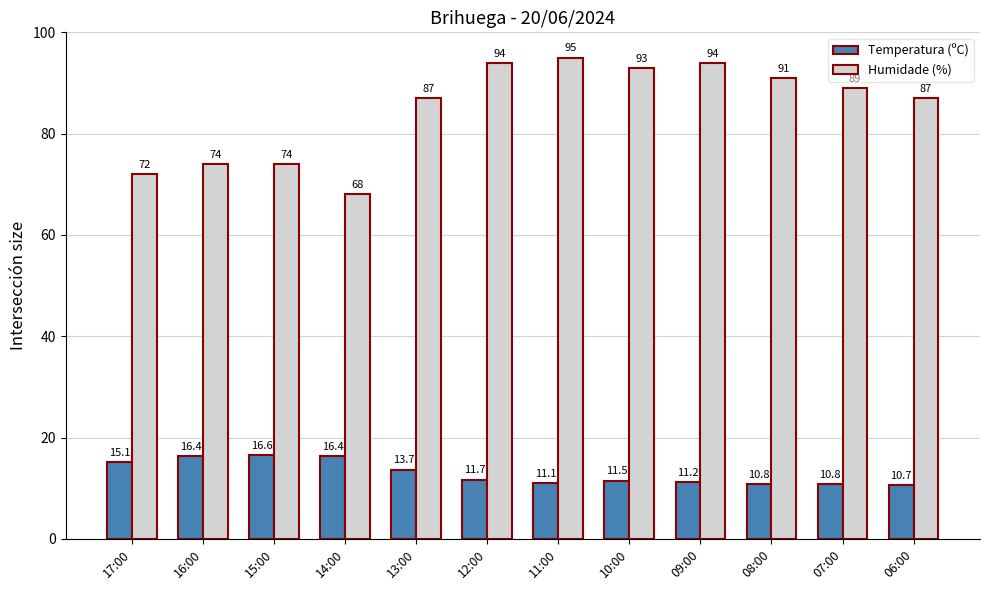

How many groups of bars are there?

12